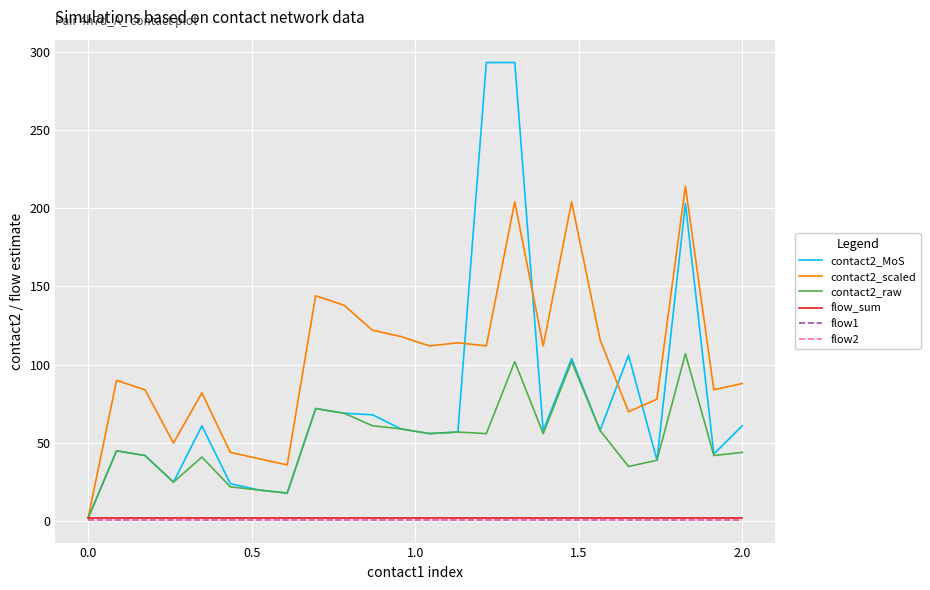

Is this an area chart (filled region under the line)?

No